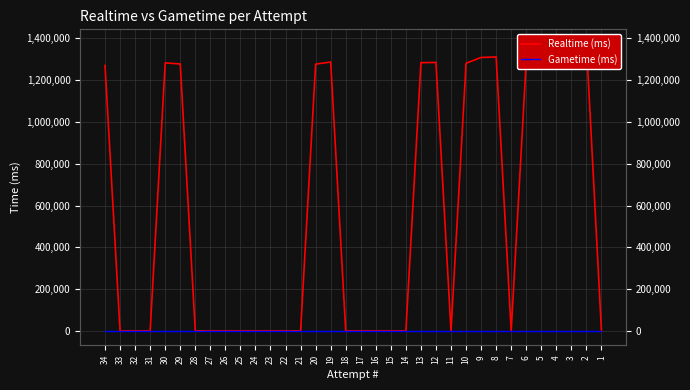

Does the chart display data point markers on the line(s)?

No